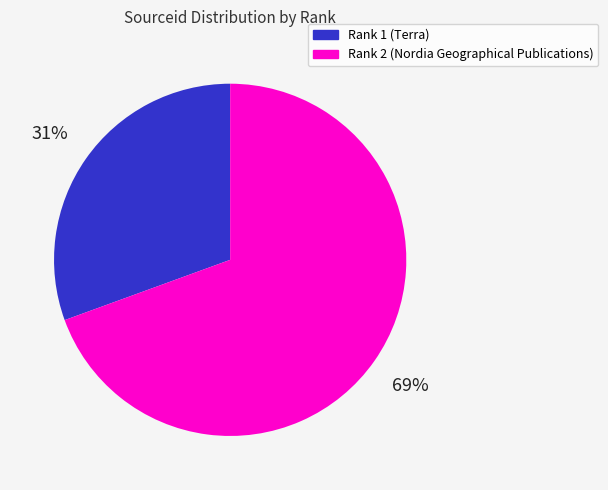

To the nearest percent, what is the average slice percentage?

50%